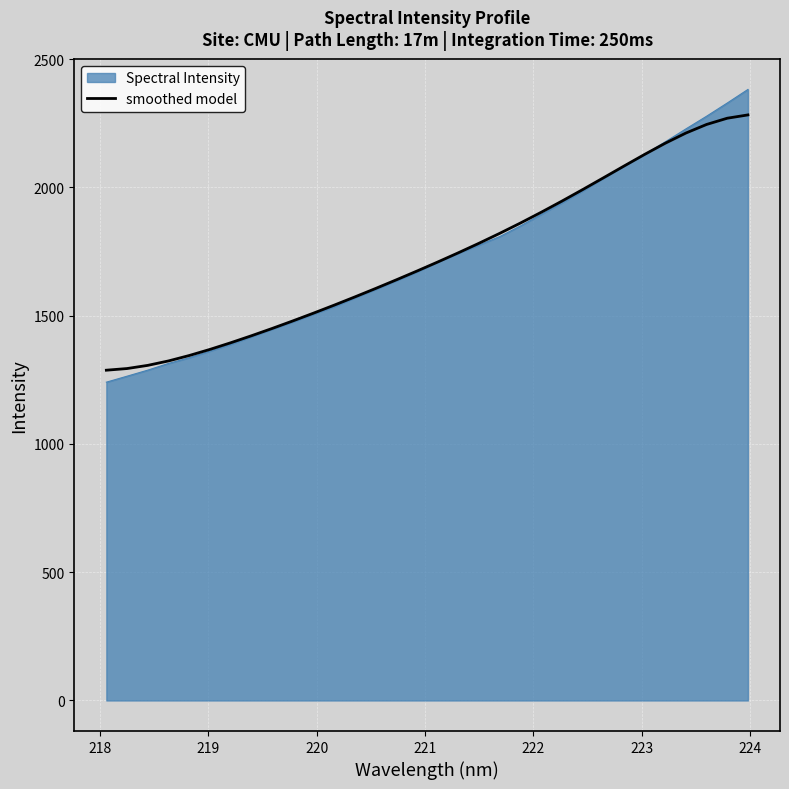

Which series has the largest range (max minus min)?

Spectral Intensity